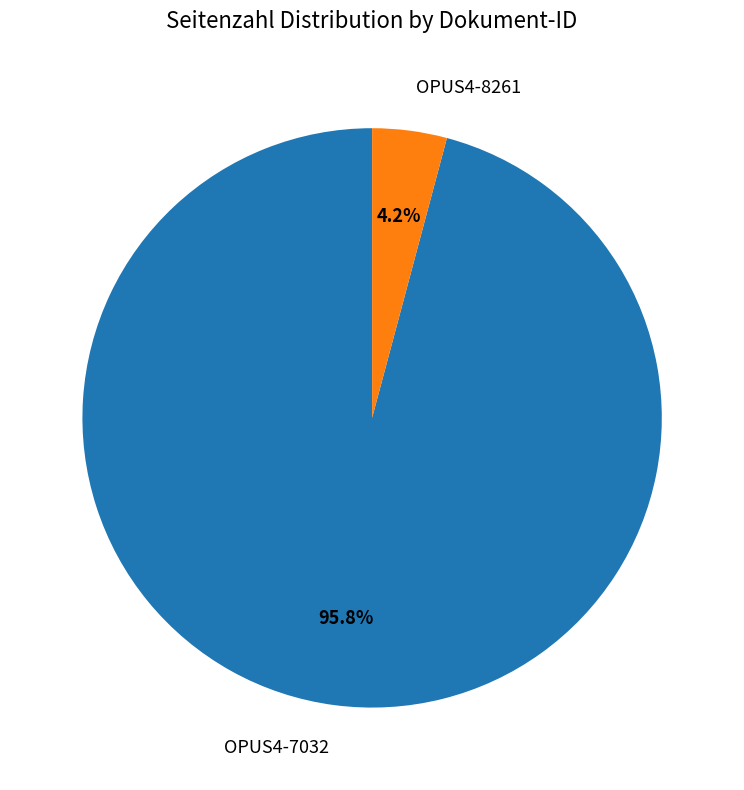

What percentage do OPUS4-7032 and OPUS4-8261 together represent?

100.0%